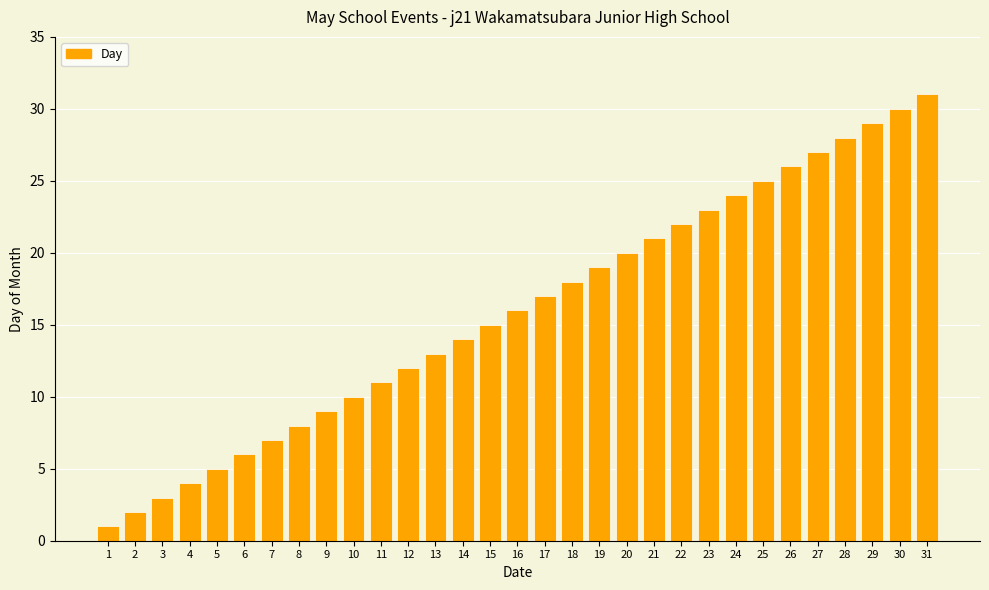

List the labels in order of value, largest first.

31, 30, 29, 28, 27, 26, 25, 24, 23, 22, 21, 20, 19, 18, 17, 16, 15, 14, 13, 12, 11, 10, 9, 8, 7, 6, 5, 4, 3, 2, 1